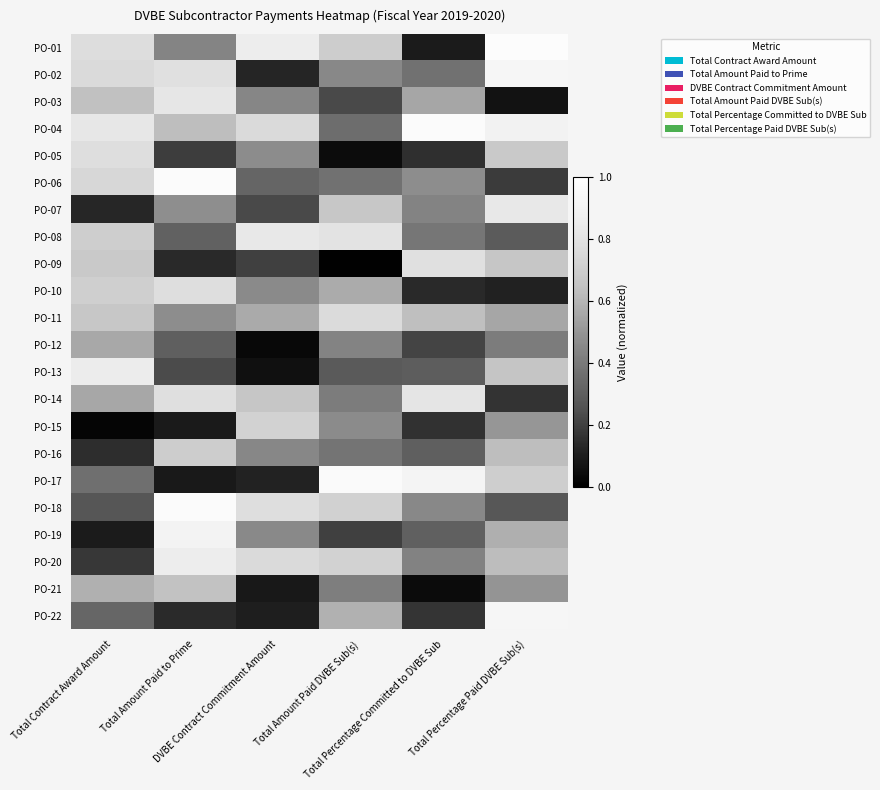

At Total Amount Paid DVBE Sub(s), list the series in order from smallest to largest.

PO-09, PO-05, PO-19, PO-03, PO-13, PO-04, PO-06, PO-16, PO-14, PO-21, PO-12, PO-02, PO-15, PO-10, PO-22, PO-07, PO-01, PO-18, PO-20, PO-11, PO-08, PO-17